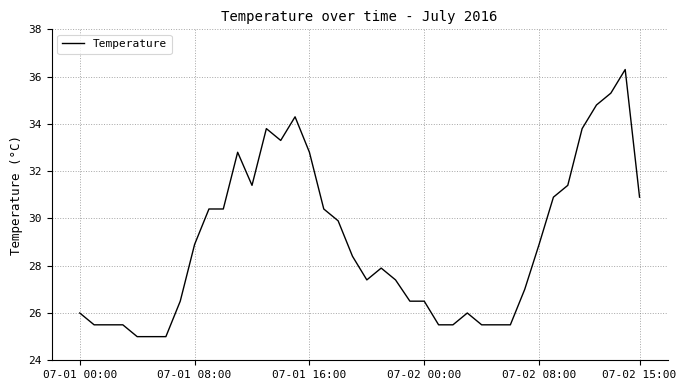

What is the average value?

29.0